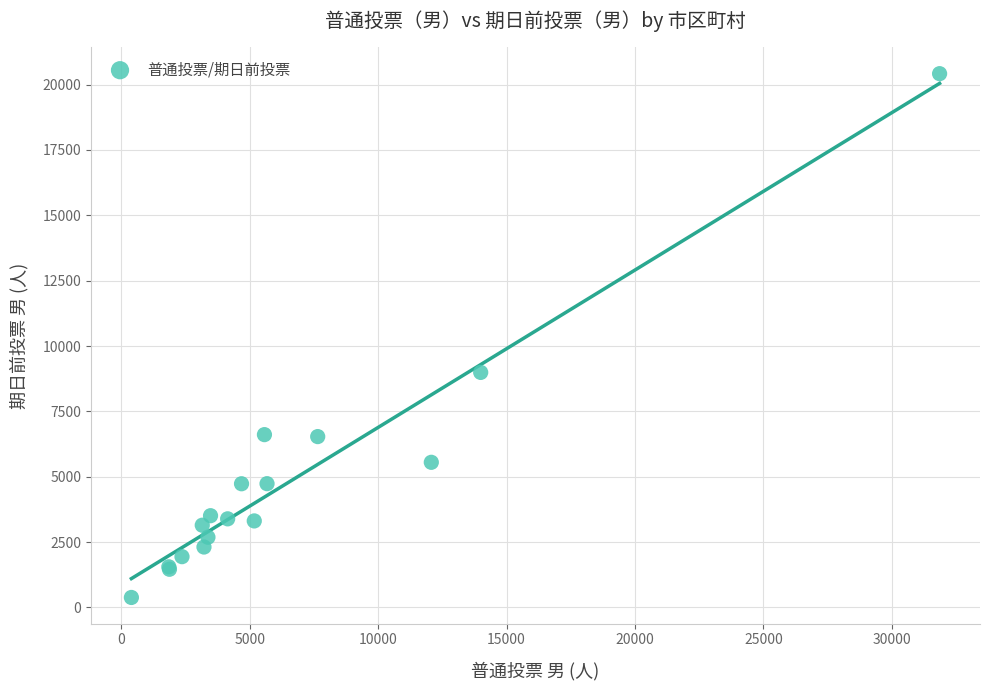

What Y value in the scatter plot is closest to 10401?

8992